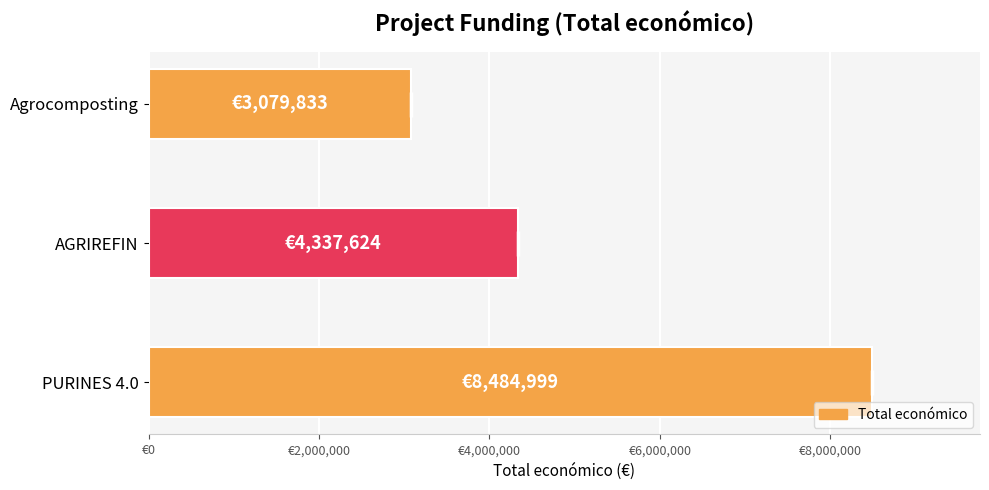

What is the greatest value displayed?

8484999